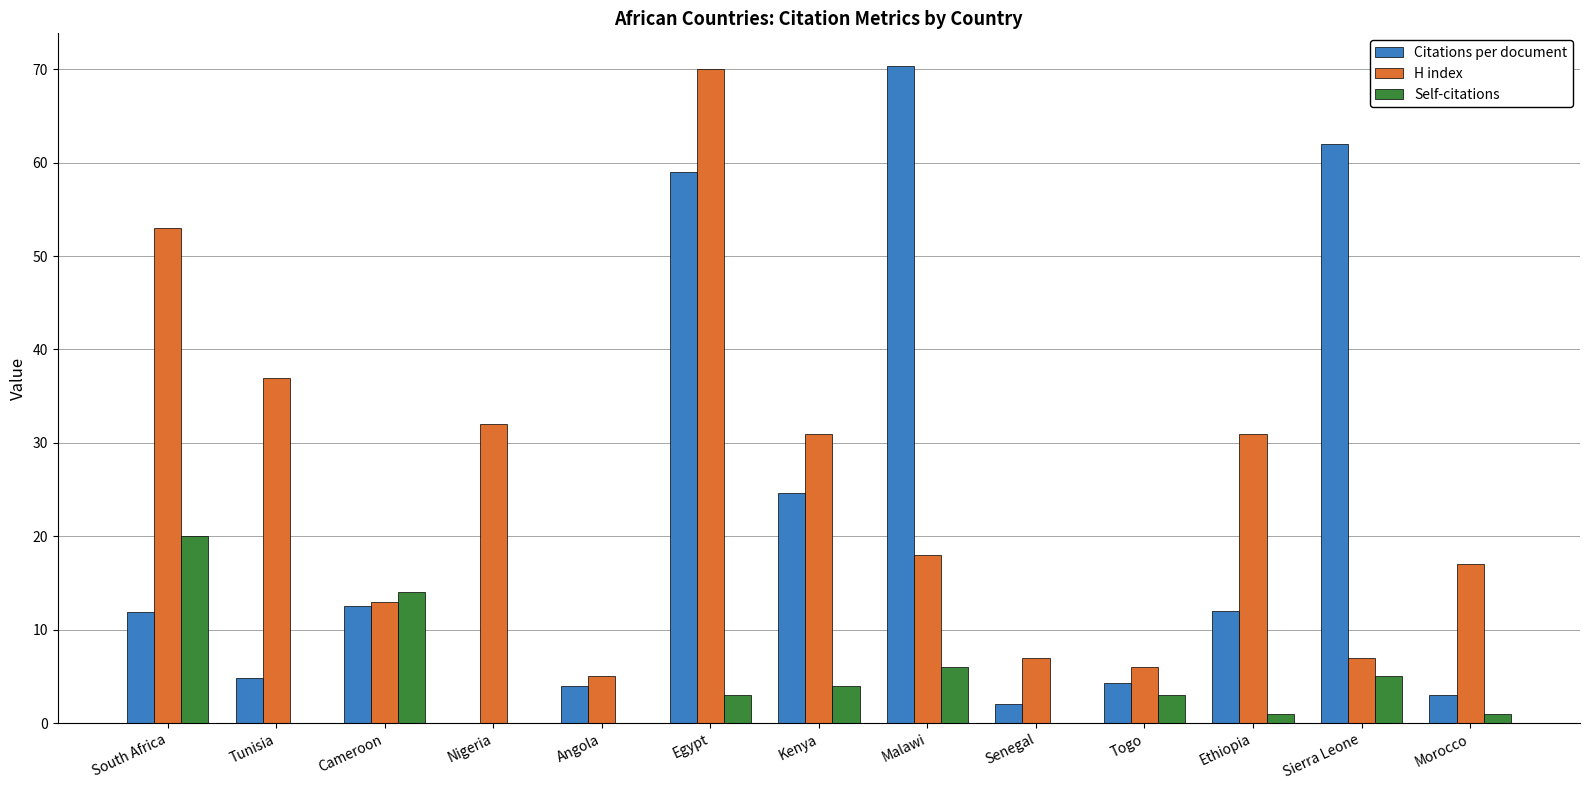

Which series changed the most between Kenya and Senegal?

H index